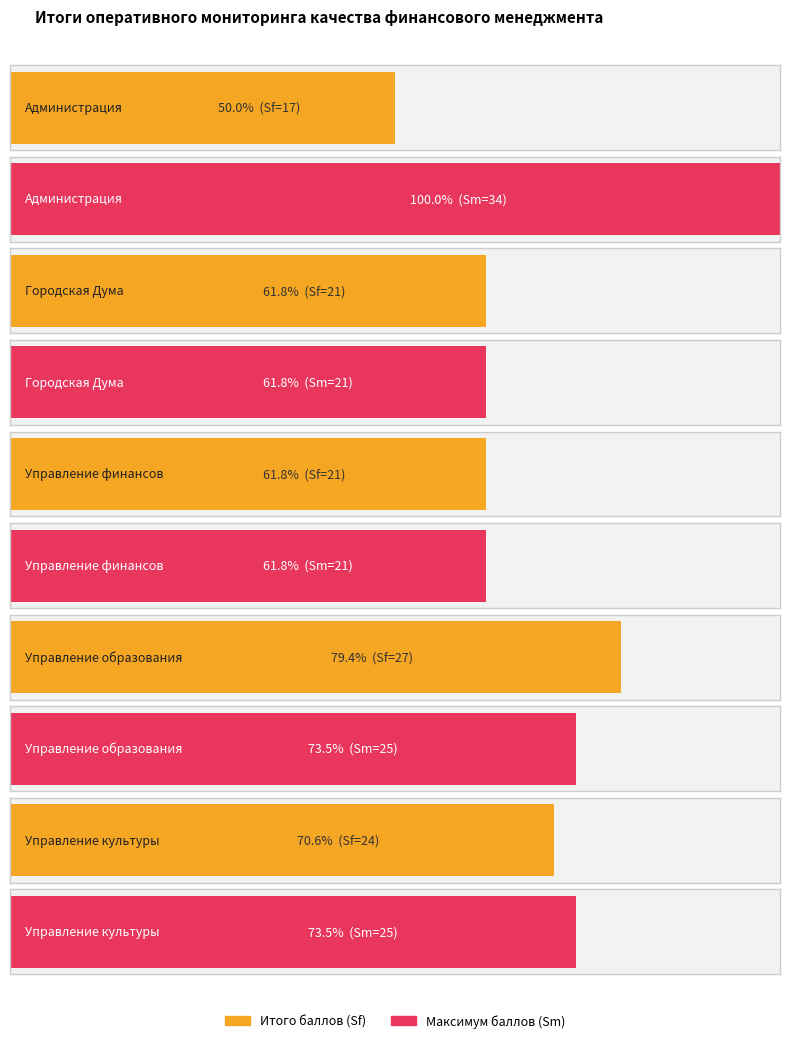

Are the bars grouped side by side (vs. stacked)?

Yes